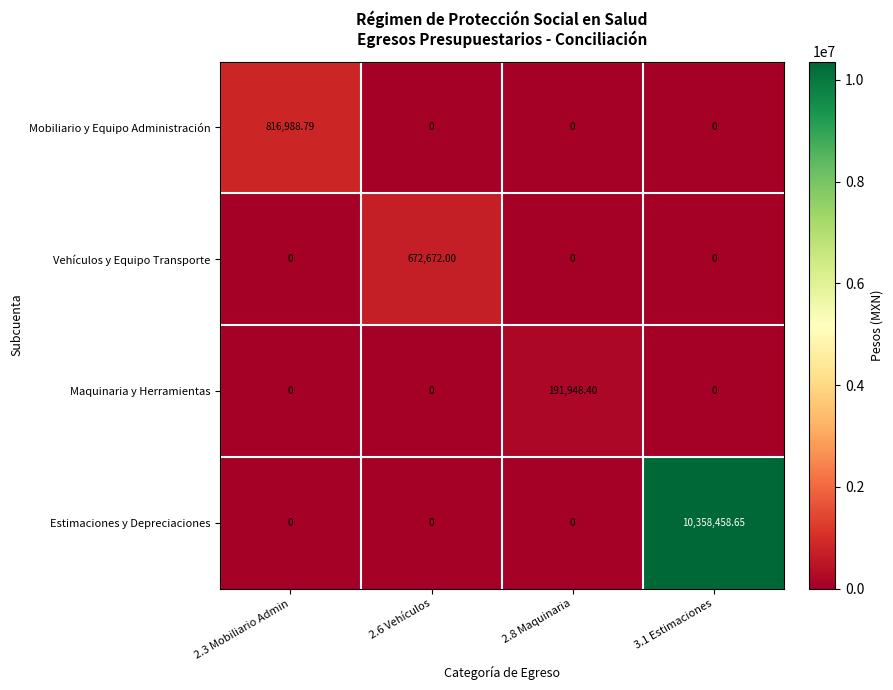

List the series in order of their peak value, highest first.

Estimaciones y Depreciaciones, Mobiliario y Equipo Administración, Vehículos y Equipo Transporte, Maquinaria y Herramientas